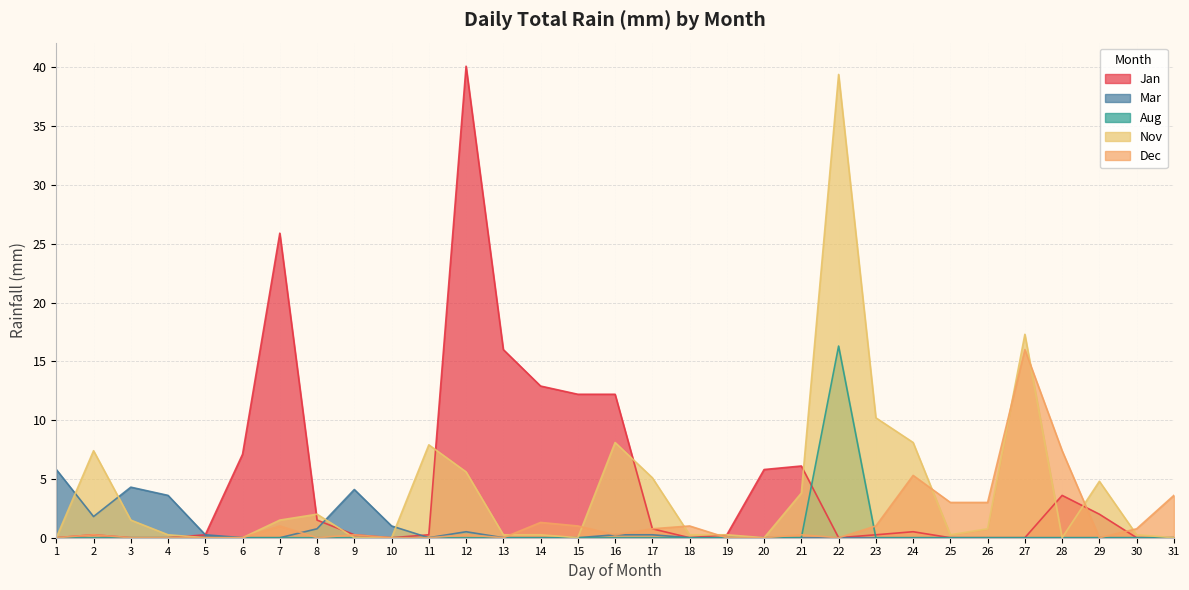

Is it true that Aug equals -7.5 at 16?

False